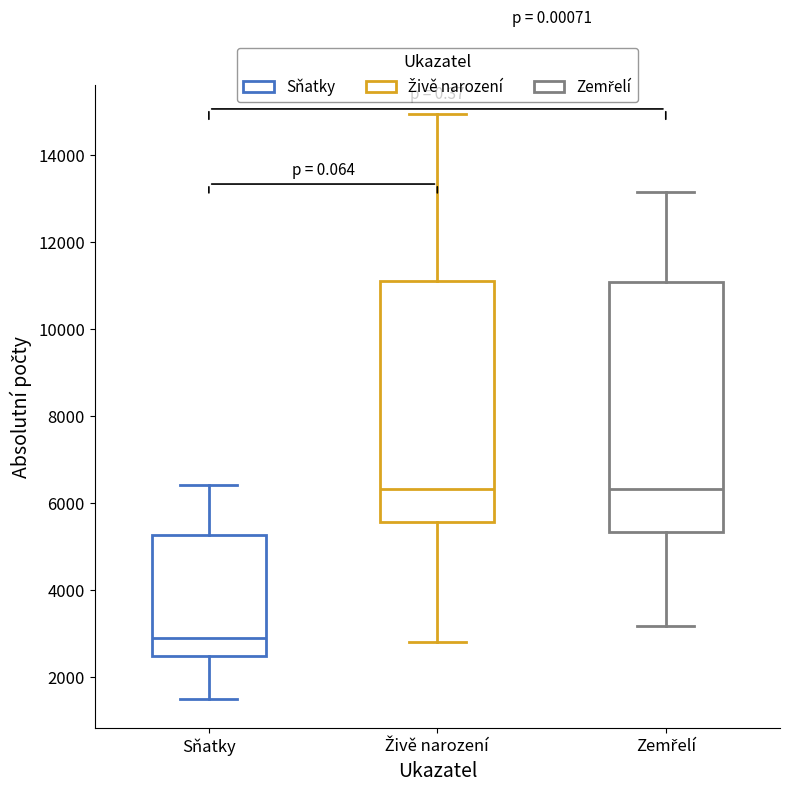

Reading left to right, read every box against the y-axis: the position of its median line, the range the box covers, and the ends of its whiskers. The values are not printed on the chart, so give them approximately, as read against the axis.

Sňatky: median 2800, box 2400 to 5200, whiskers 1600 to 6400
Živě narození: median 6400, box 5600 to 11200, whiskers 2800 to 15000
Zemřelí: median 6400, box 5400 to 11000, whiskers 3200 to 13200